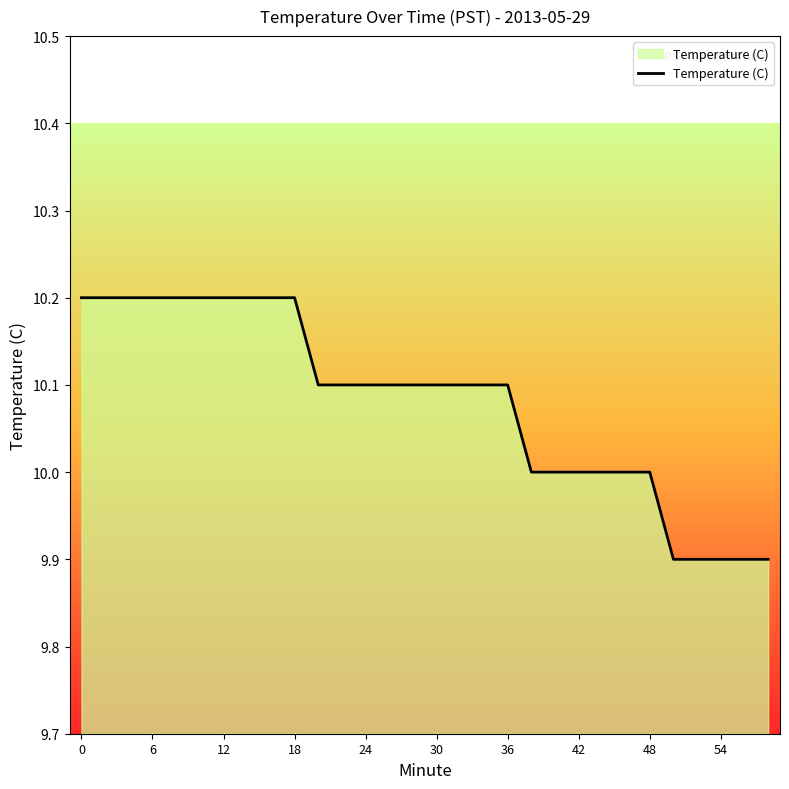

What is the difference between the maximum and minimum values?

0.3